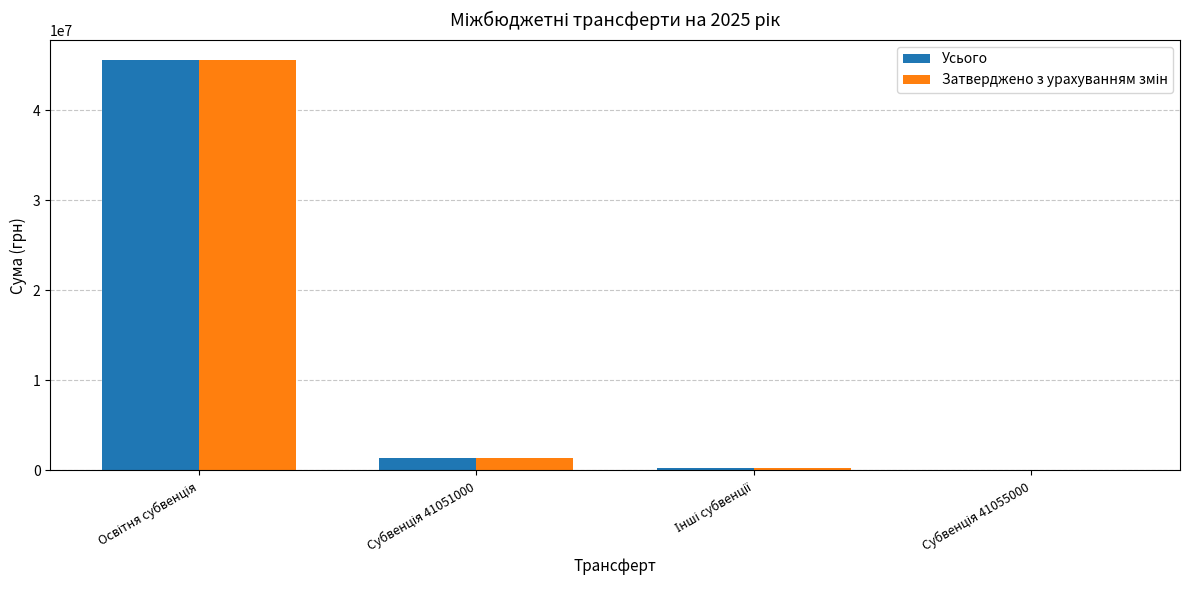

What is the sum of all Усього values?

47320657